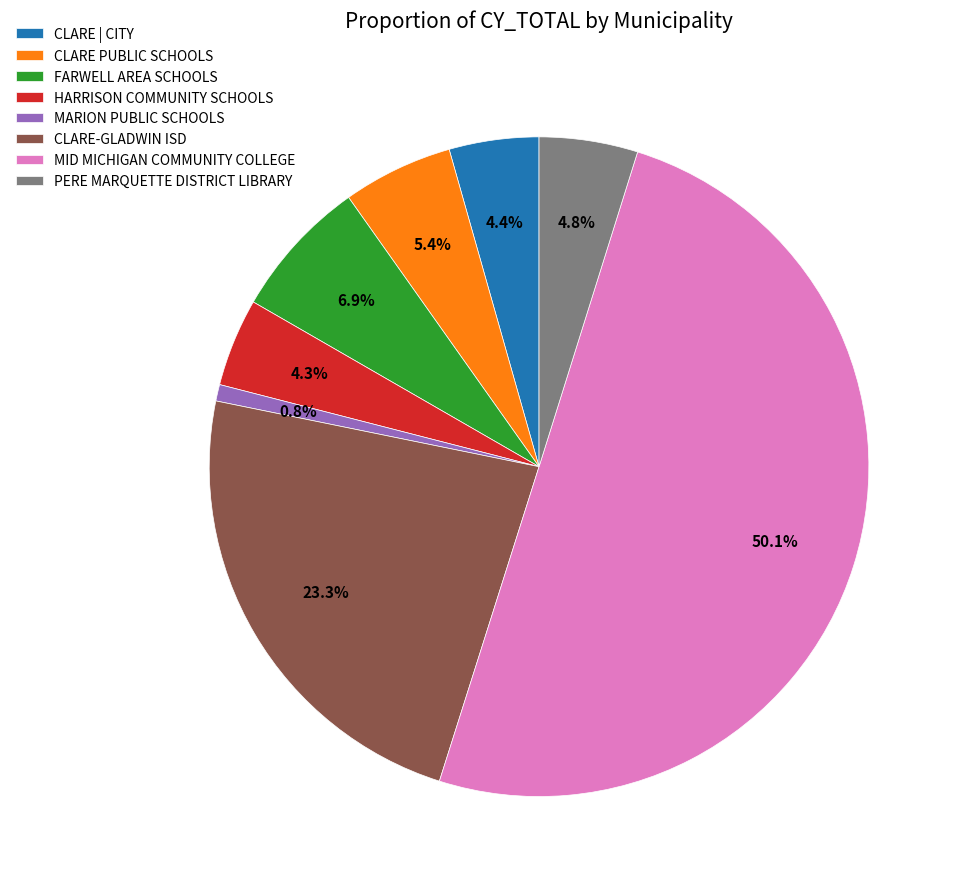

What percentage do CLARE-GLADWIN ISD and CLARE | CITY together represent?

27.7%